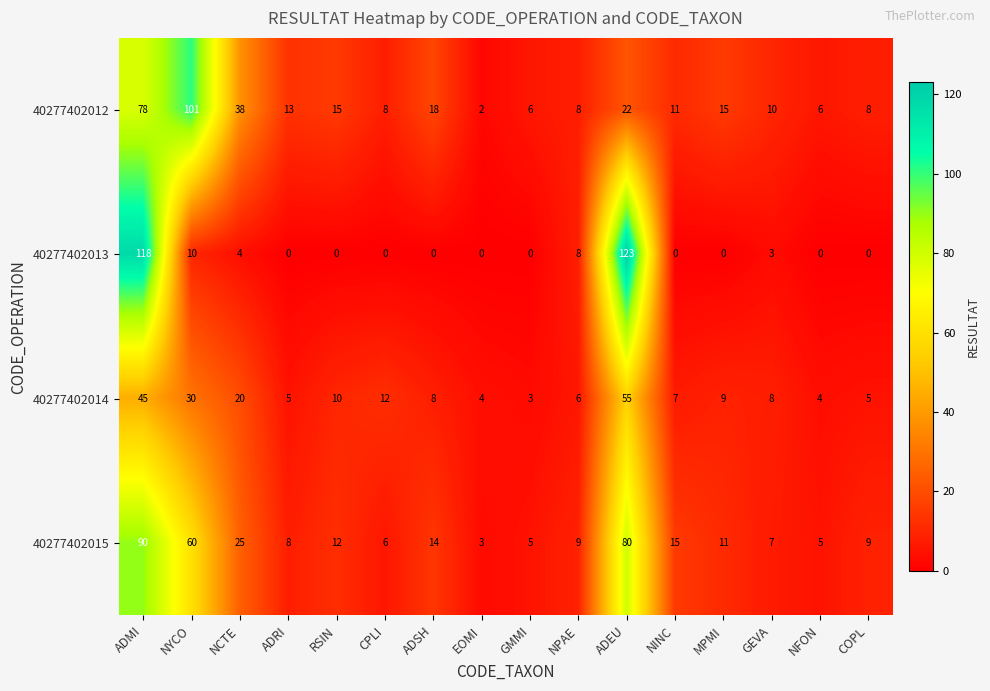

What is the greatest value displayed?

123